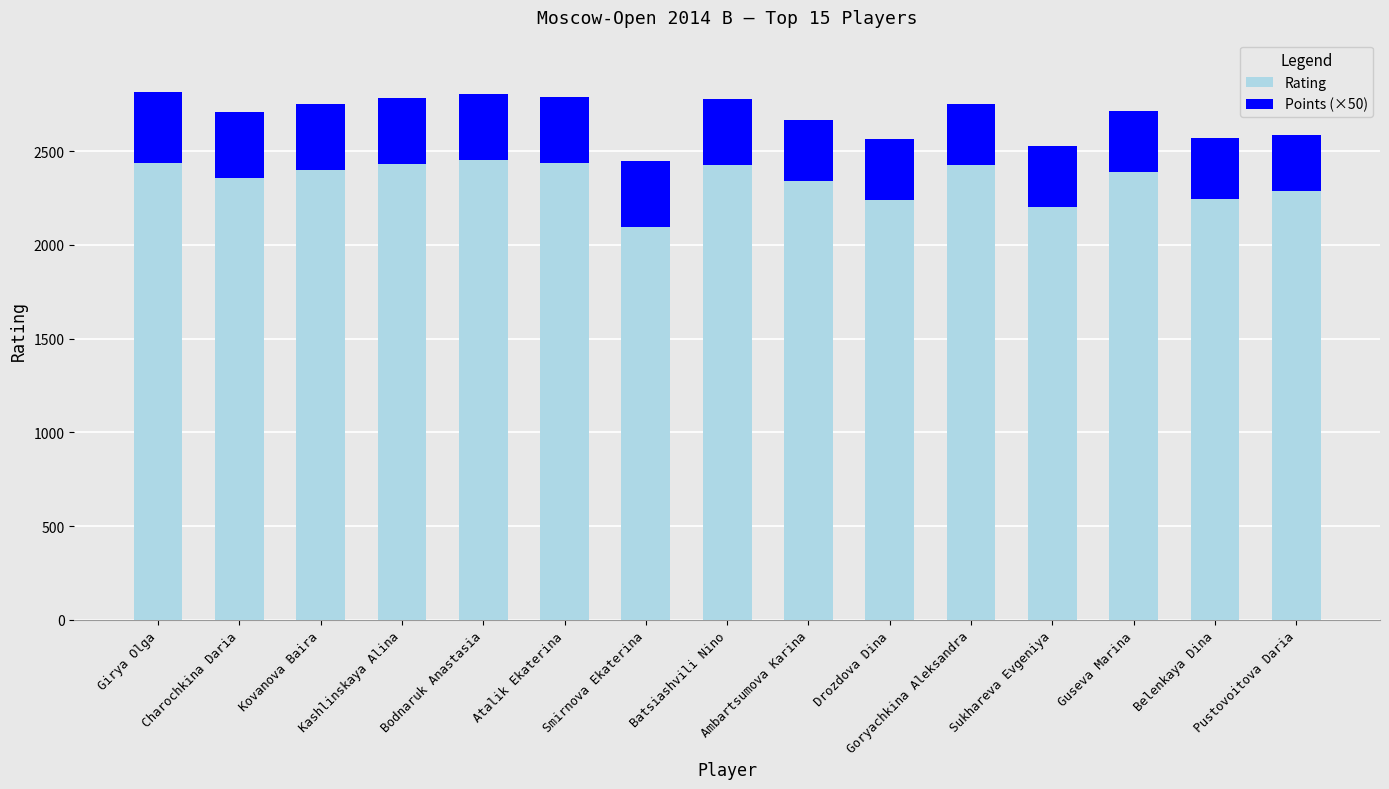

What is the total value across all series at Goryachkina Aleksandra?

2753